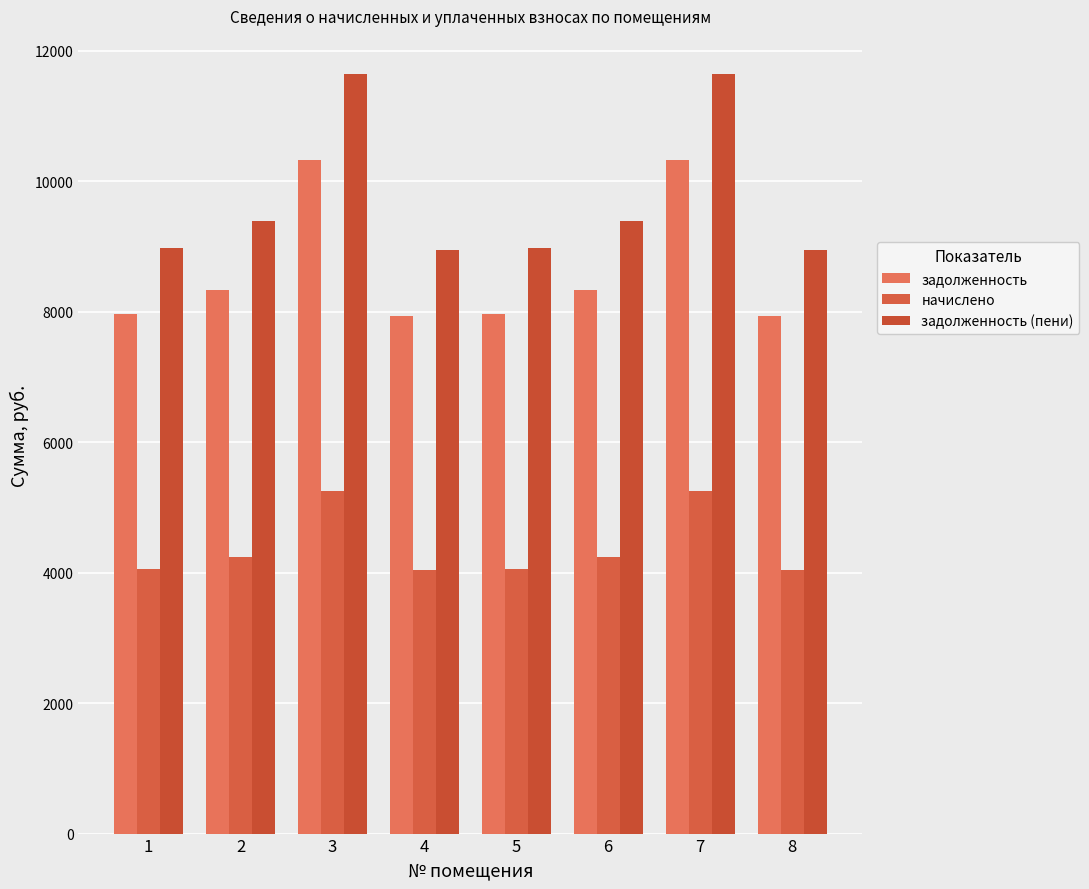

List the labels in order of задолженность value, smallest first.

4, 8, 1, 5, 2, 6, 3, 7